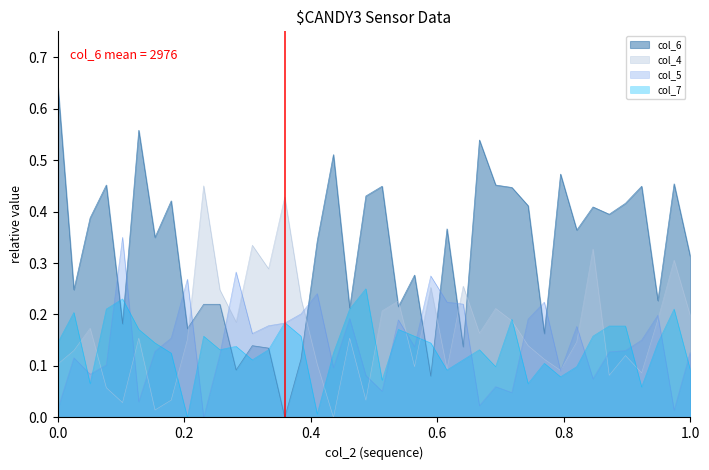

True or false: col_6 and col_4 intersect in this chart.

True